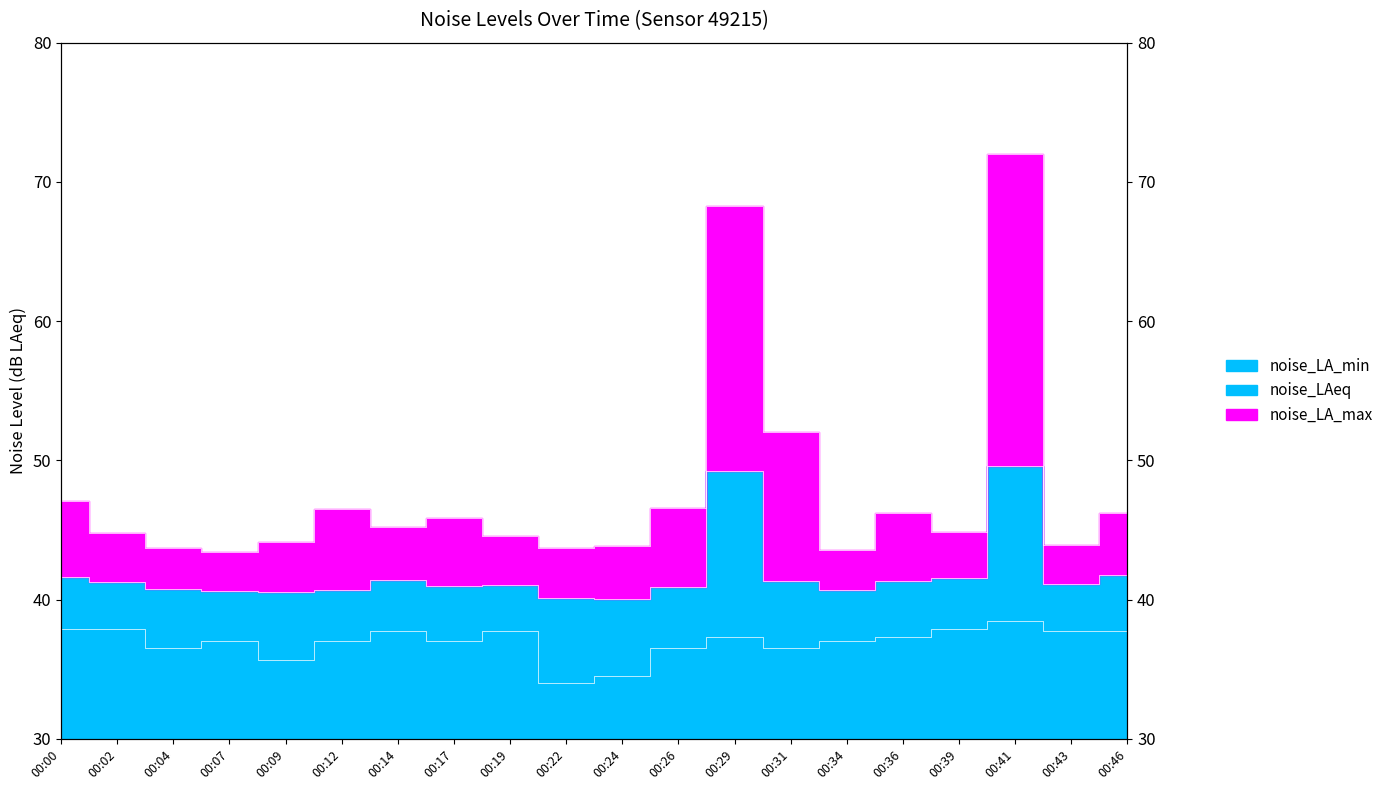

What is the value of the noise_LAeq point at the 6th from the left?

40.7